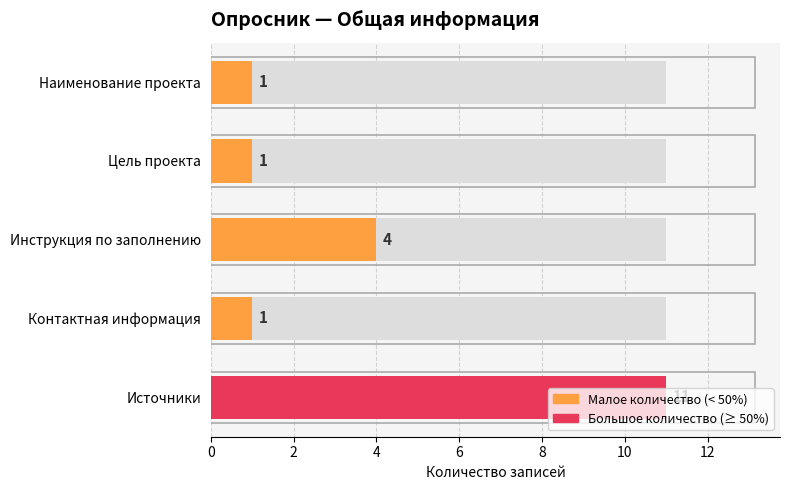

How many data points are above 1?

2